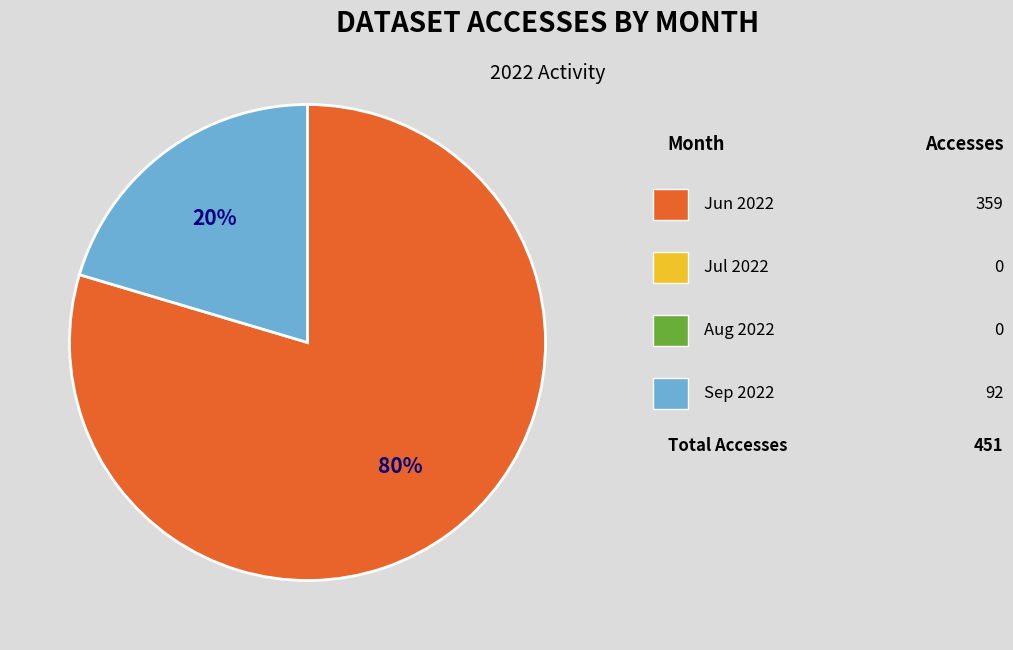

How many slices are in this pie chart?

2